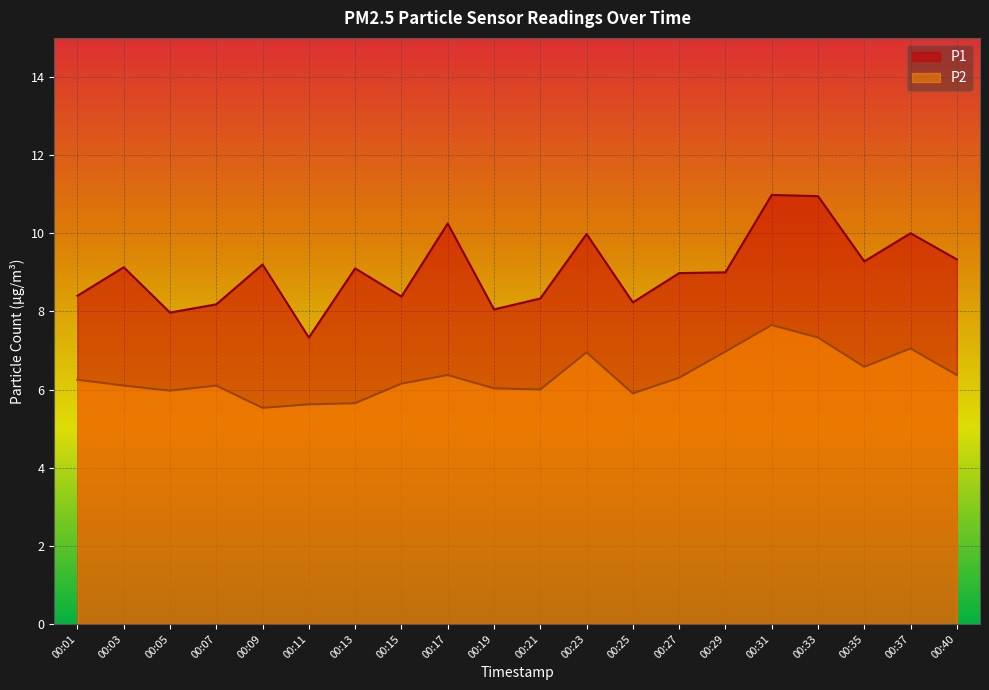

Where is the first local maximum for P2?

00:07